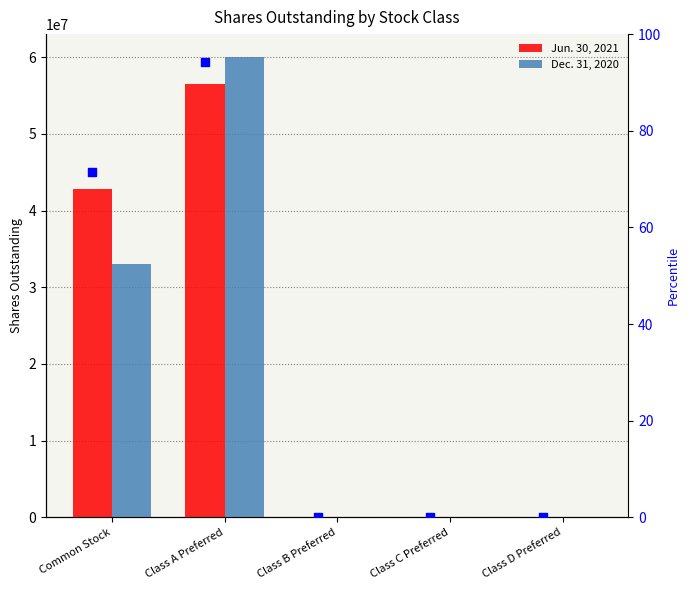

Which series reaches the minimum Y coordinate?

Dec. 31, 2020